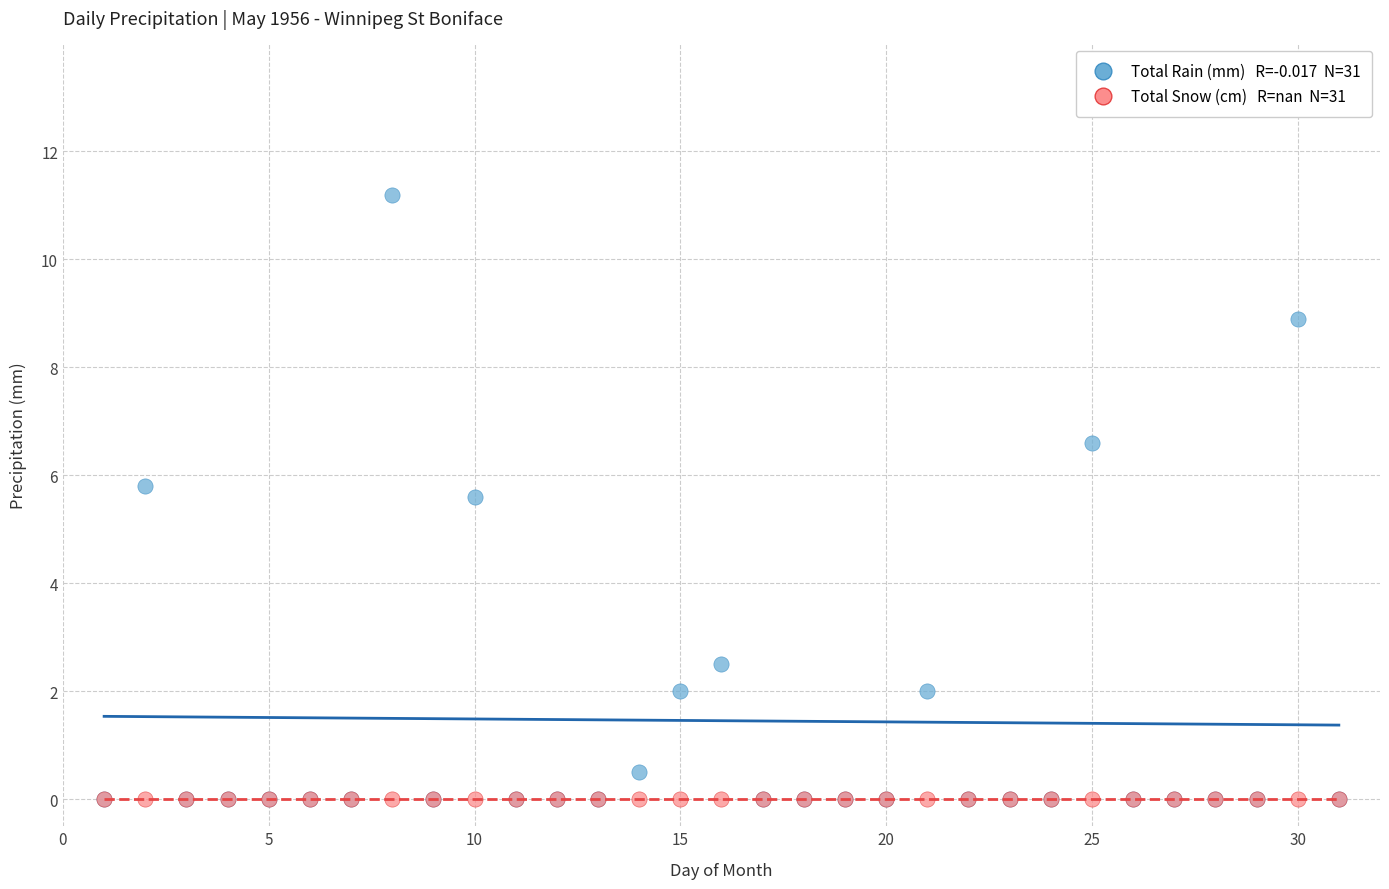

Across all series, what Y value is closest to 5?

5.6